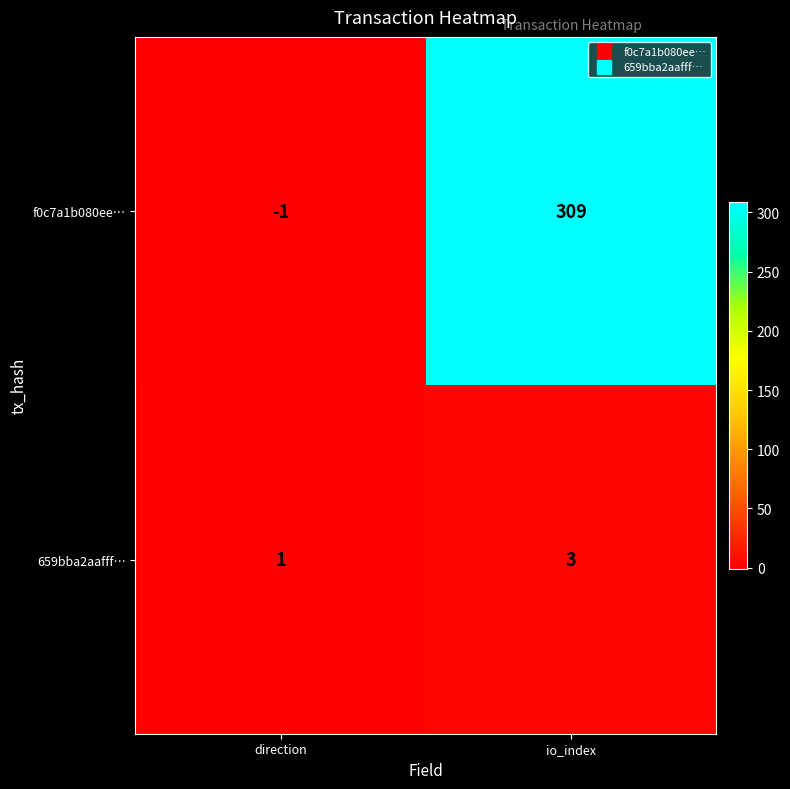

What is the approximate value of 659bba2aafff… at io_index?

3